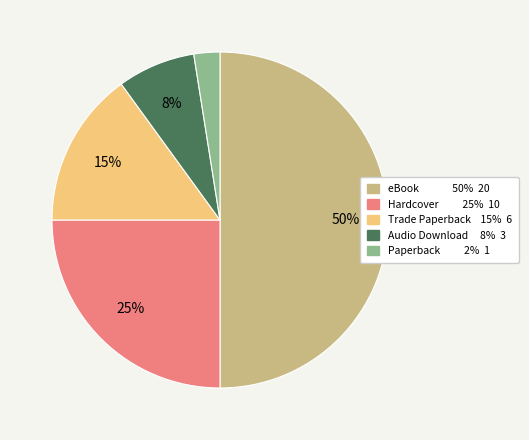

What is the largest slice in the pie chart?

eBook